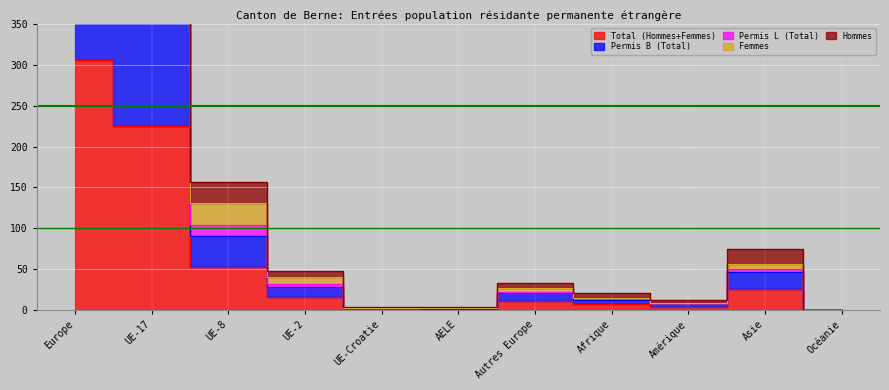

How many data points in Total (Hommes+Femmes) are less than 11?

5